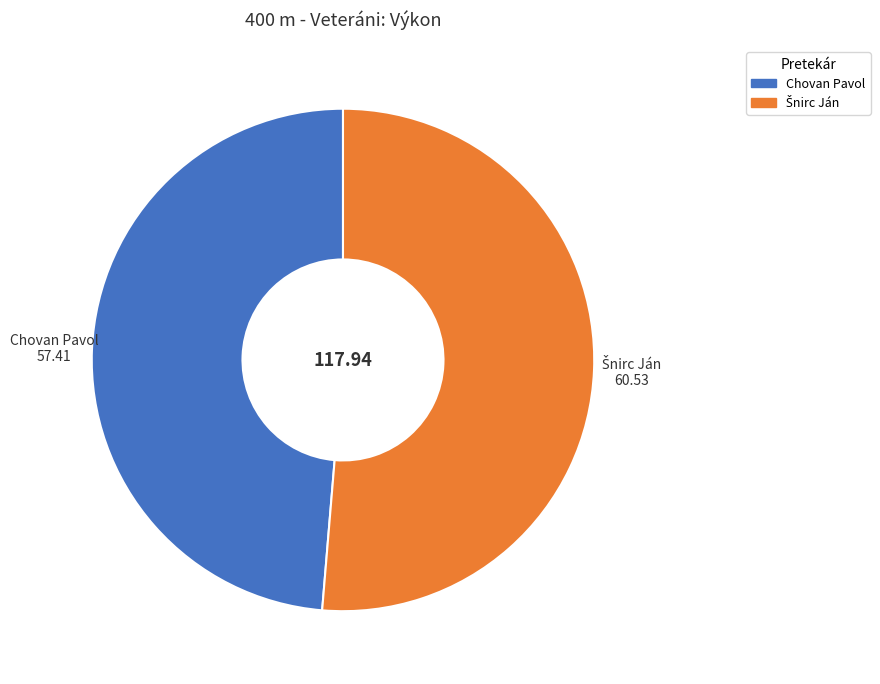

What is the smallest slice in the pie chart?

Chovan Pavol